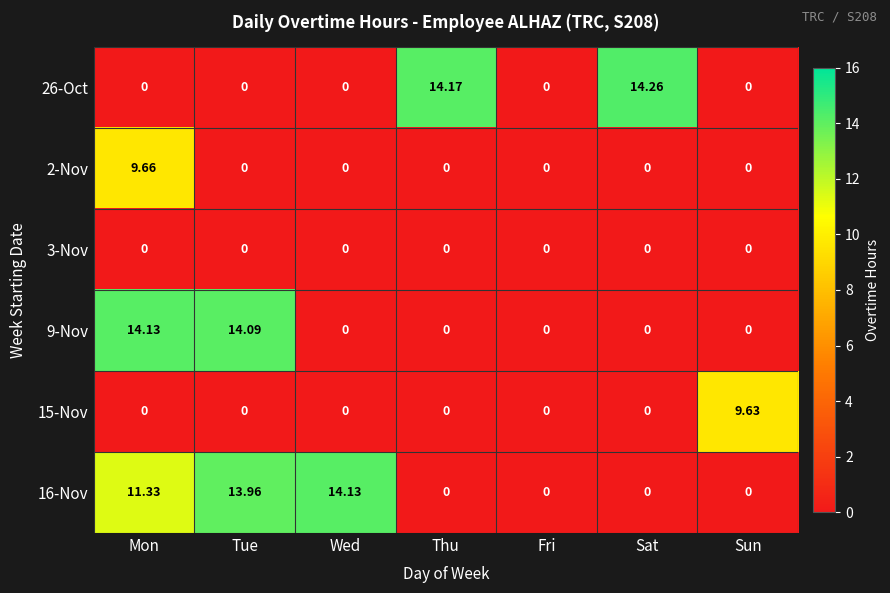

What is the greatest value displayed?

14.3